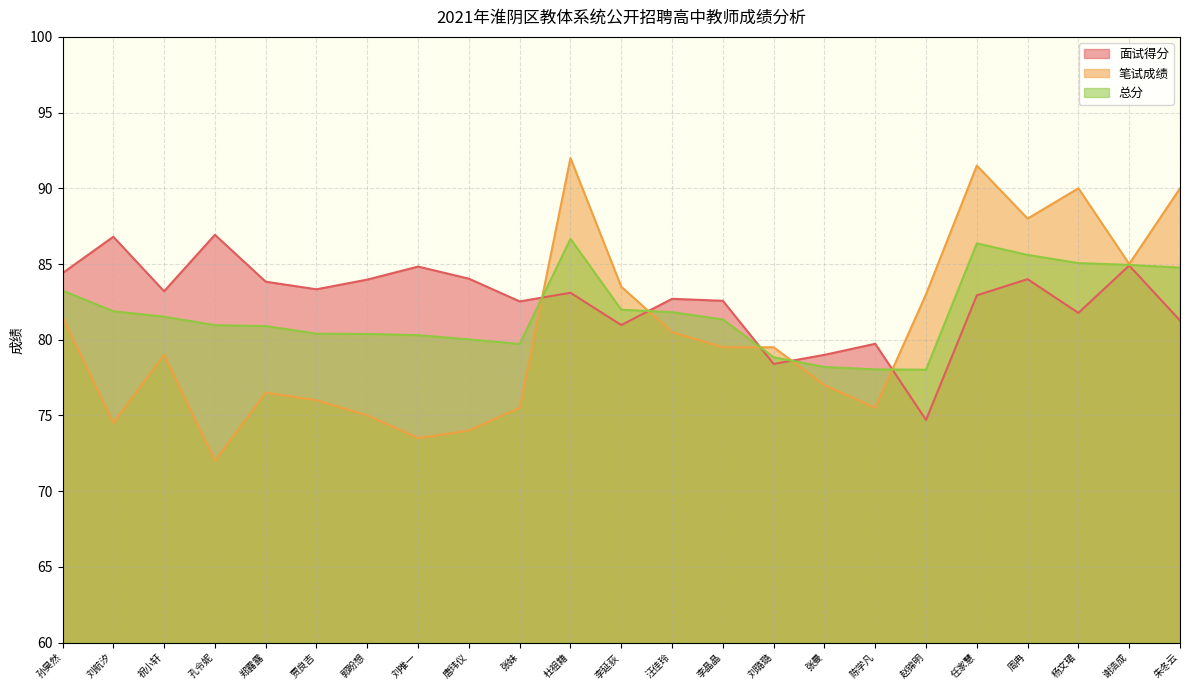

Does the chart display data point markers on the line(s)?

No